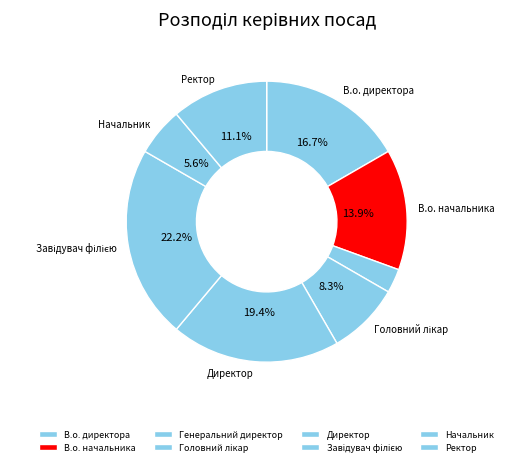

To the nearest percent, what is the average slice percentage?

12%